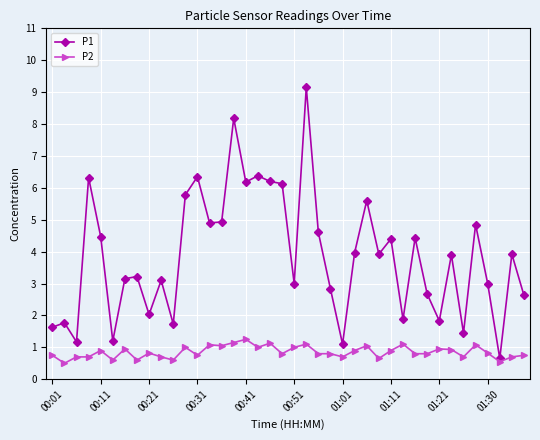

List the series in order of their overall mean, lowest first.

P2, P1